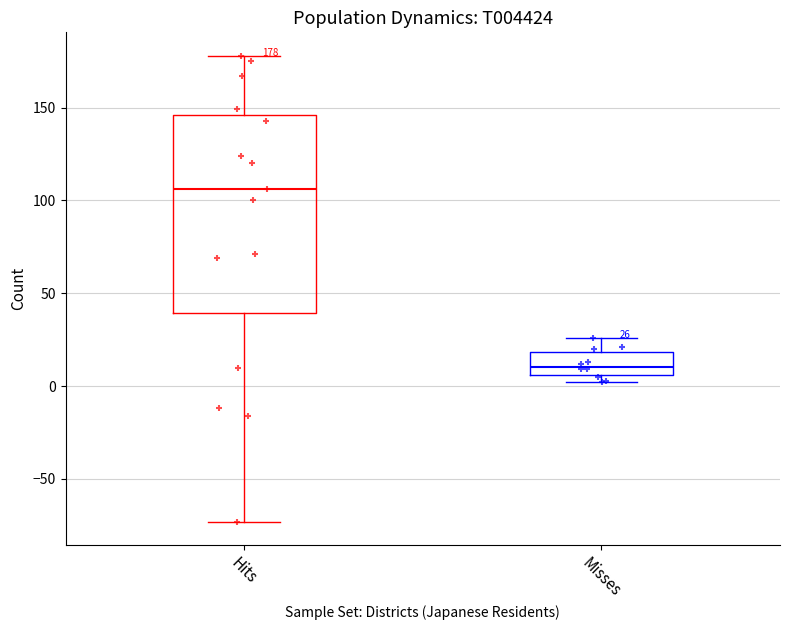

Which box has the lowest median line?

Misses